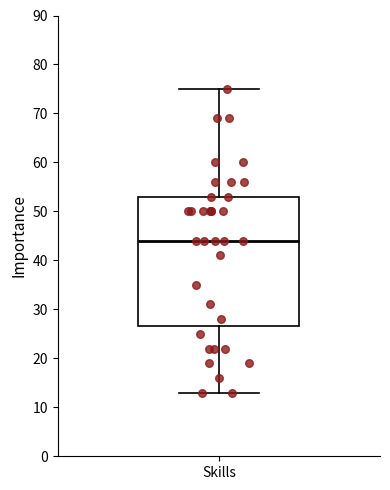

Read this box plot against the y-axis: the position of the median line, the range covered by the box, and the ends of both whiskers. The values are not printed on the chart, so give them approximately, as read against the axis.

median 44, box 27 to 53, whiskers 13 to 75